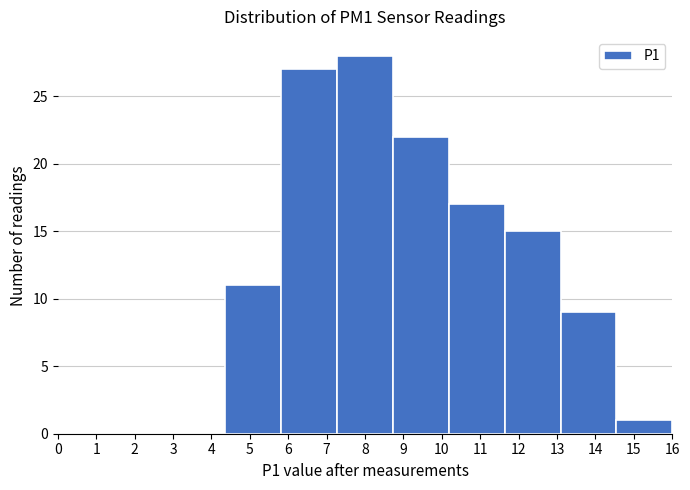

Reading left to right, transcribe this chart: for each bar, give the range it covers on the x-axis and its height. Neither the bar edges nor the heights are printed on the chart, so give them approximately, as read against the axes.

0.0 to 1.5: 0
1.5 to 2.9: 0
2.9 to 4.4: 0
4.4 to 5.8: 11
5.8 to 7.3: 27
7.3 to 8.7: 28
8.7 to 10.2: 22
10.2 to 11.6: 17
11.6 to 13.1: 15
13.1 to 14.5: 9
14.5 to 16.0: 1